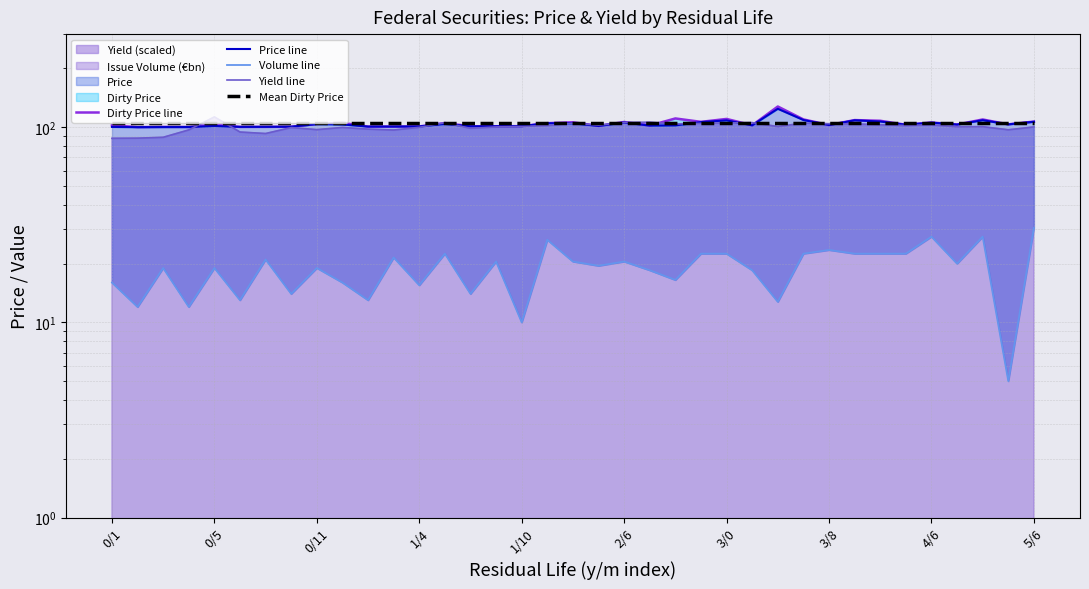

How many interior local peaks does the Price line series have?

10